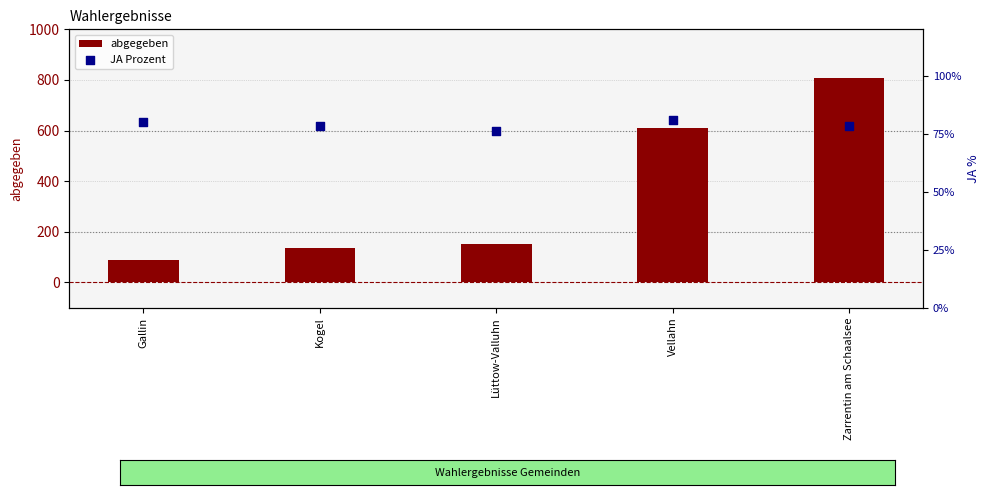

What is the total value across all series at Kogel?

216.3